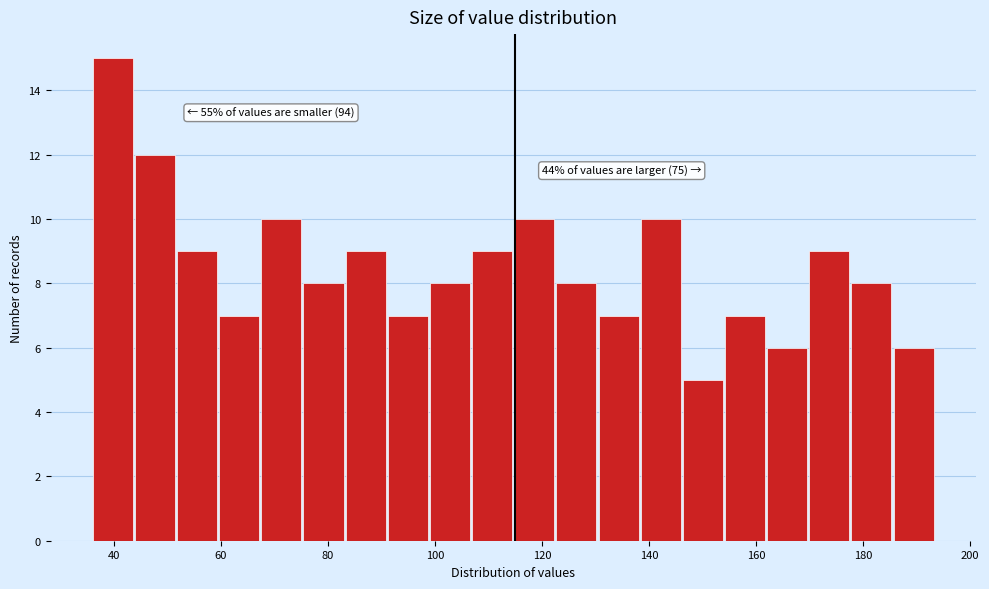

Around what value on the x-axis is the tallest bar? Give the approximate position of its centre, as read against the axis.

40